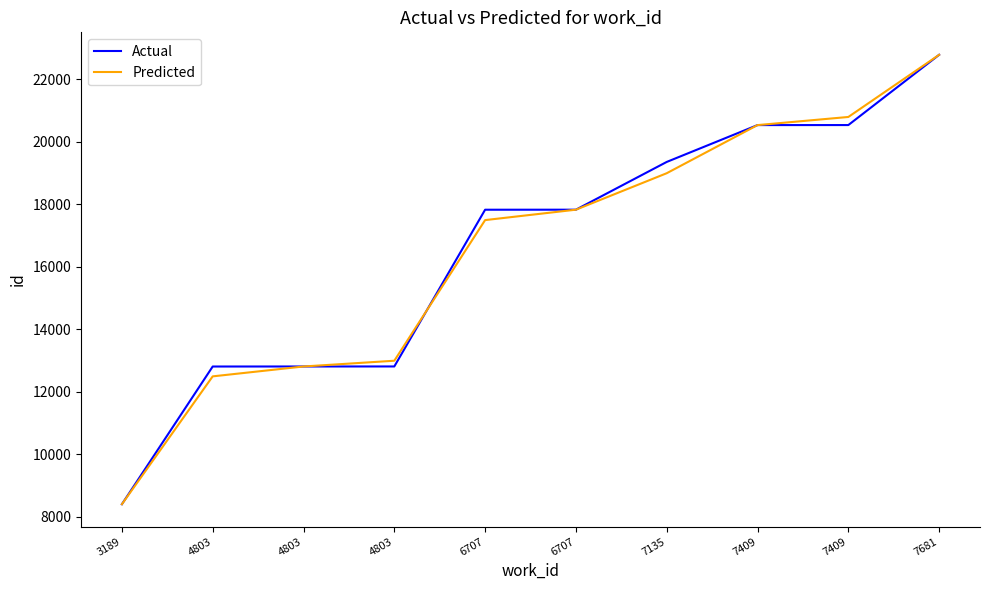

Count the number of data series in this chart.

2